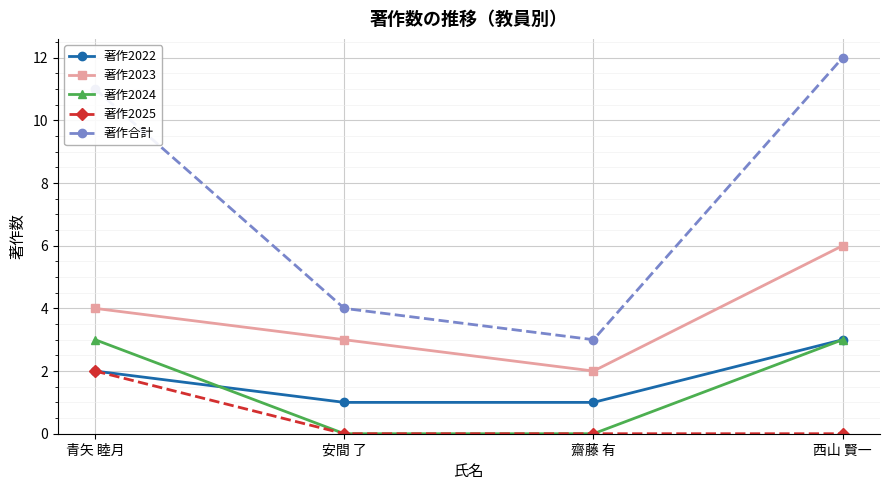

Read the 著作2022 value at 青矢 睦月.

2